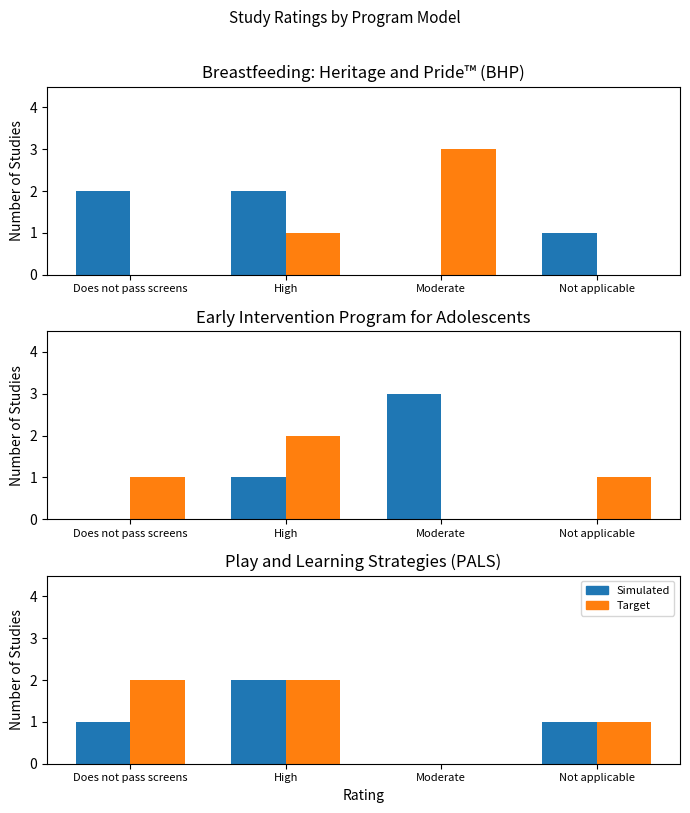

The value of Simulated at High is 3. True or false?

False